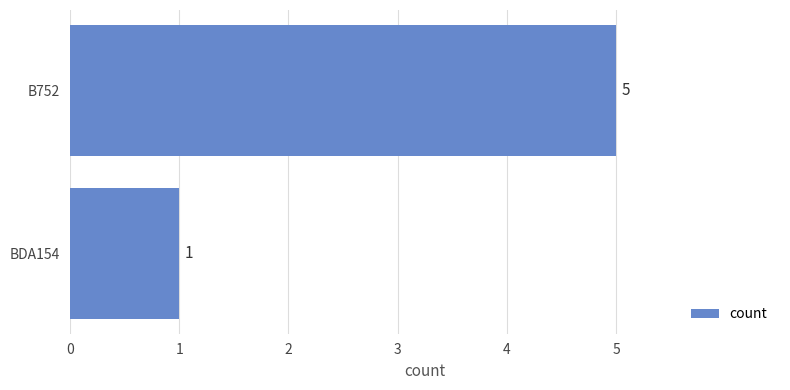

Rank the categories by value from lowest to highest.

BDA154, B752